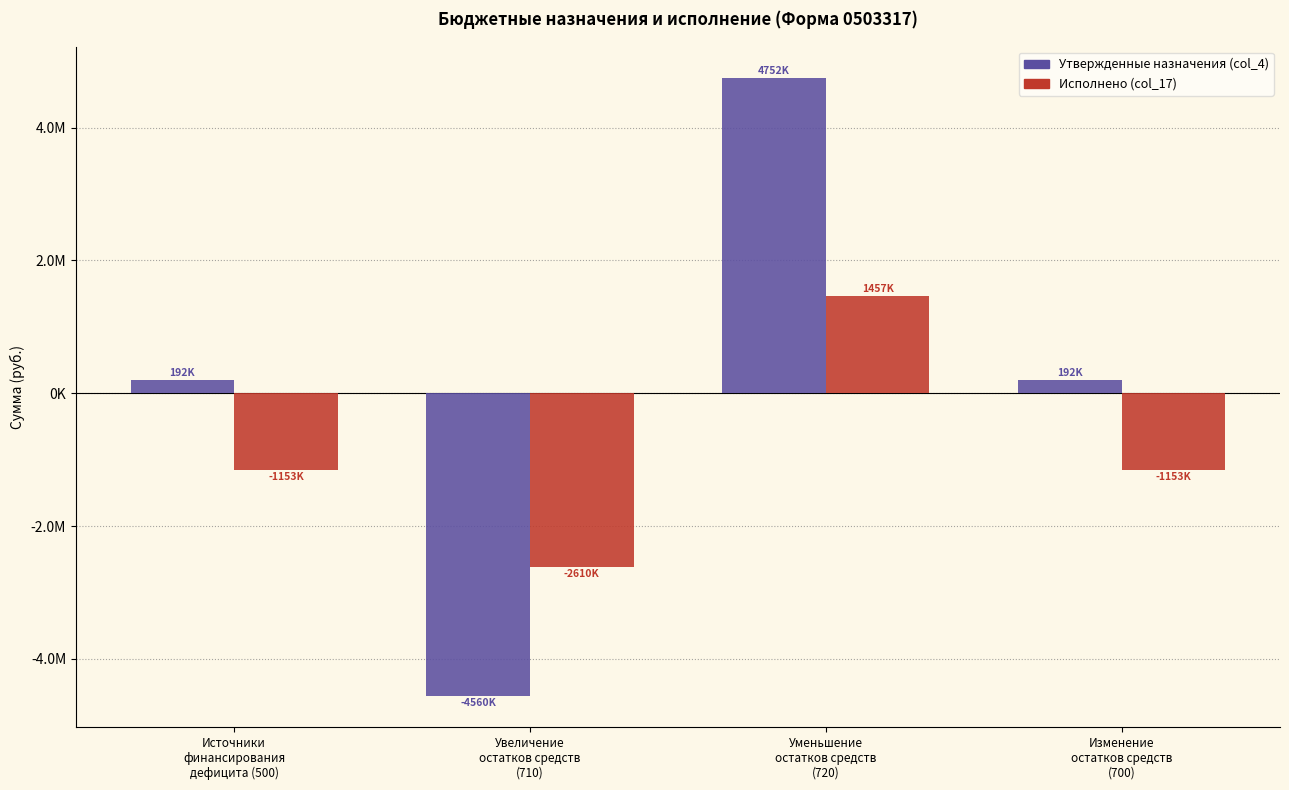

Are the bars grouped side by side (vs. stacked)?

Yes